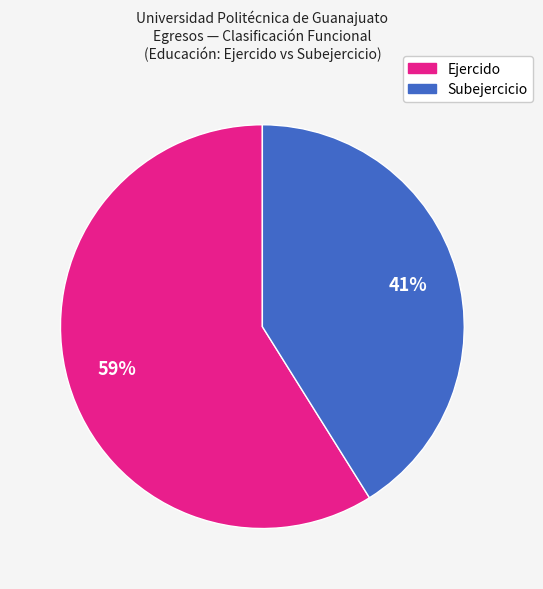

To the nearest percent, what is the average slice percentage?

50%